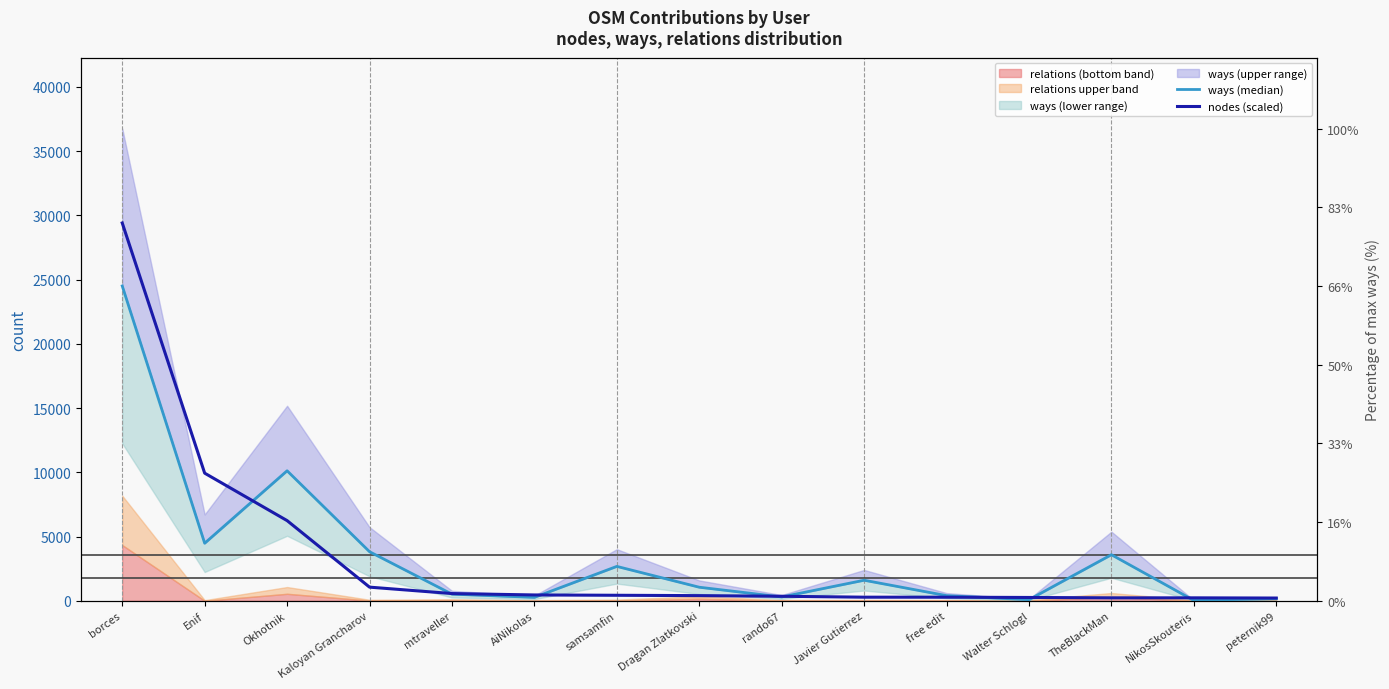

What is the sum of the ways (median) values at rando67 and Enif?

4778.0